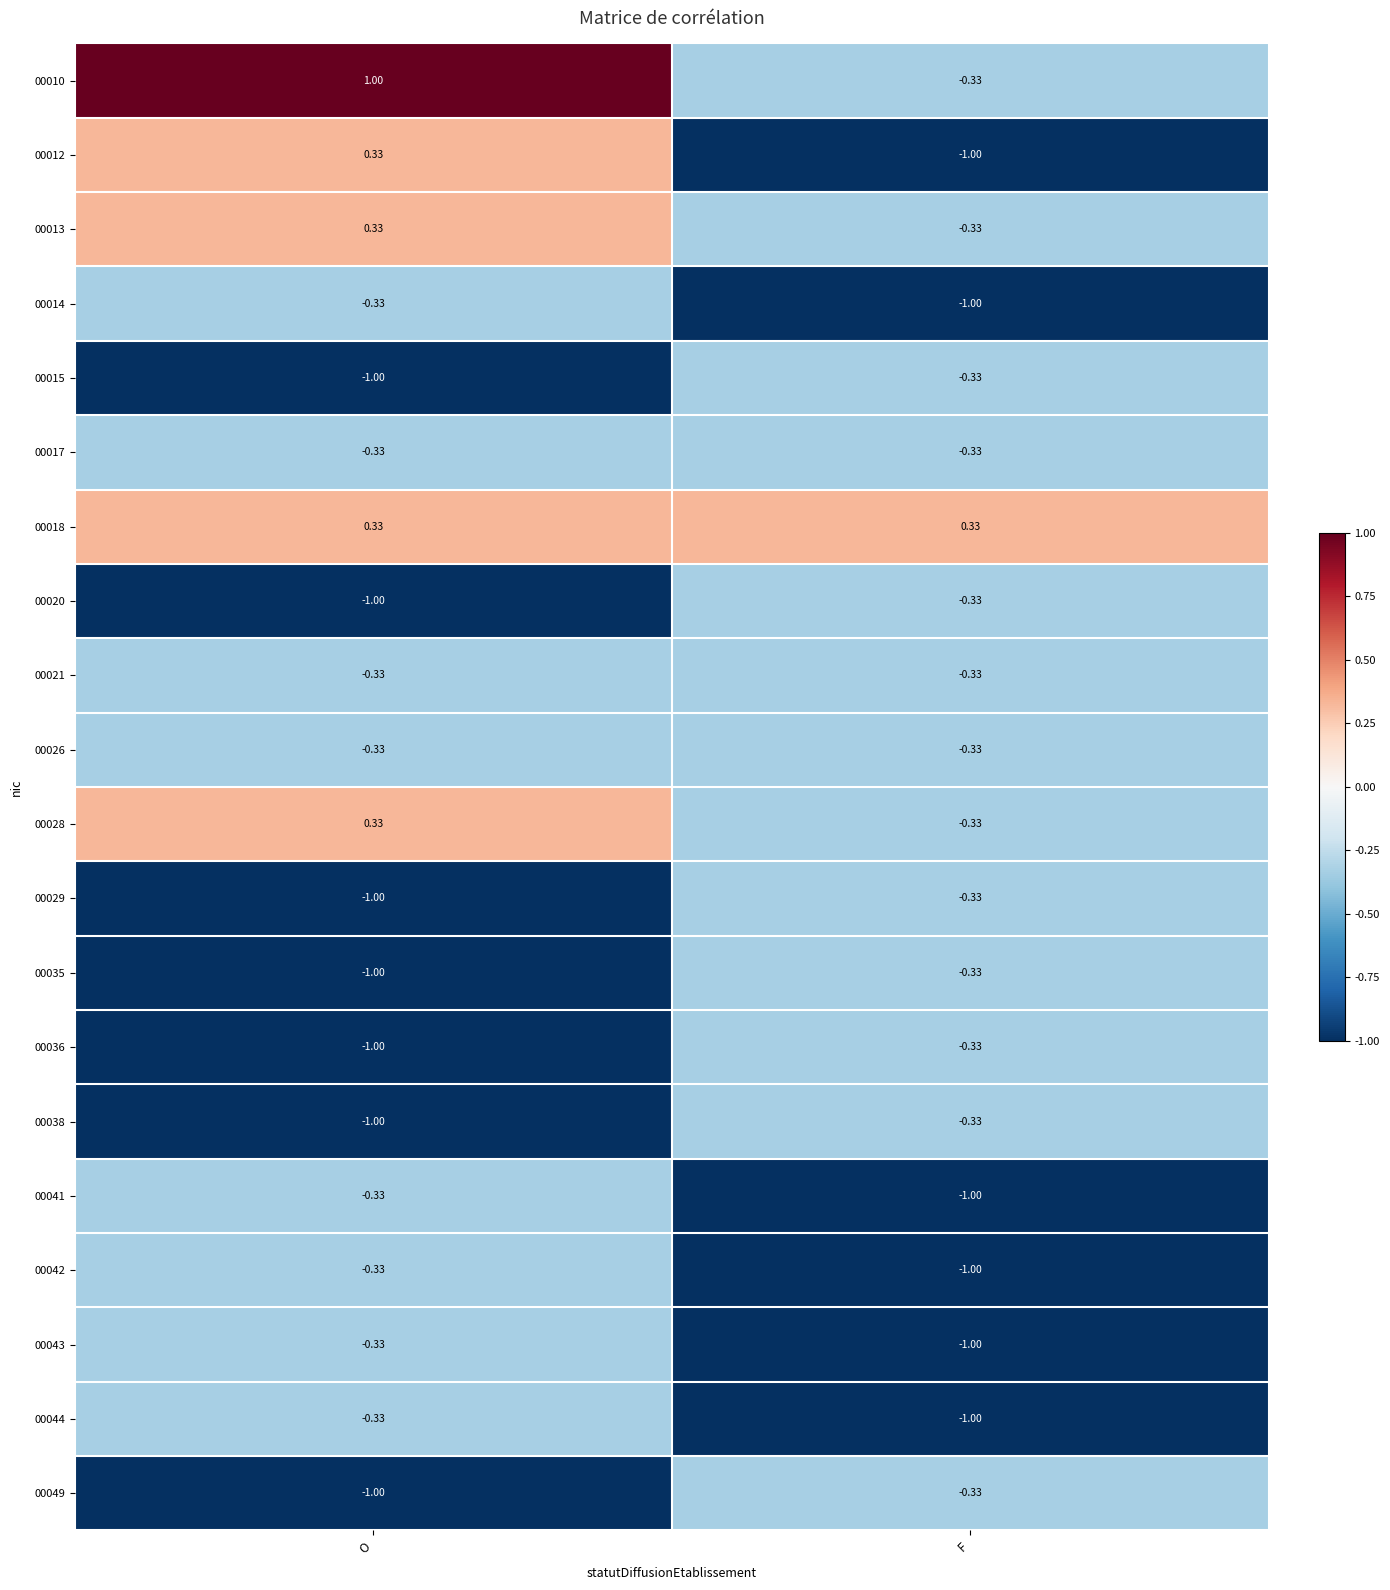

Which label corresponds to the largest value in the chart?

O